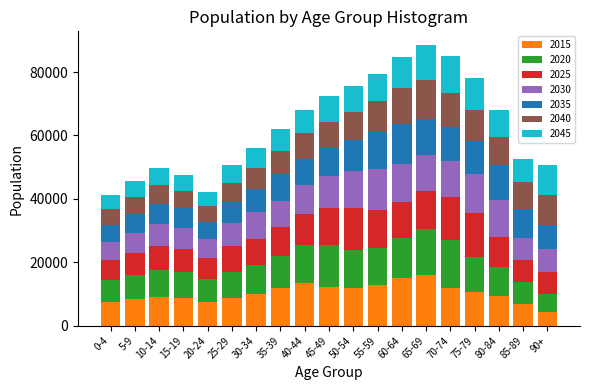

What is the sum of all 2015 values?

196987